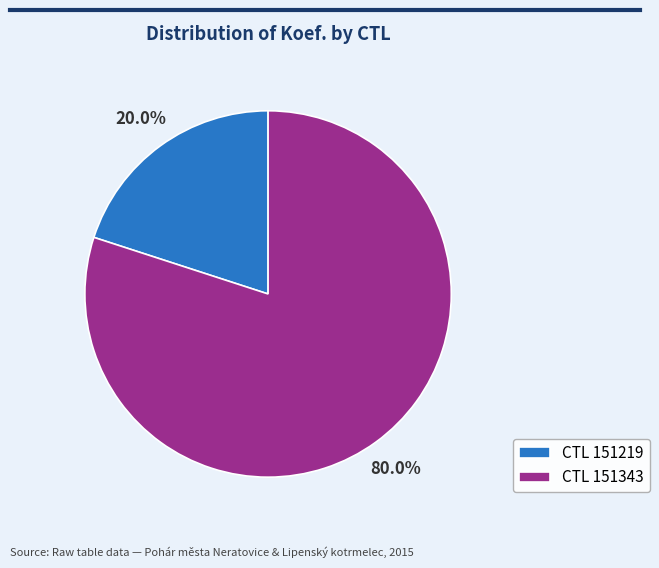

What is the ratio of the value at CTL 151343 to the value at CTL 151219?

4.0